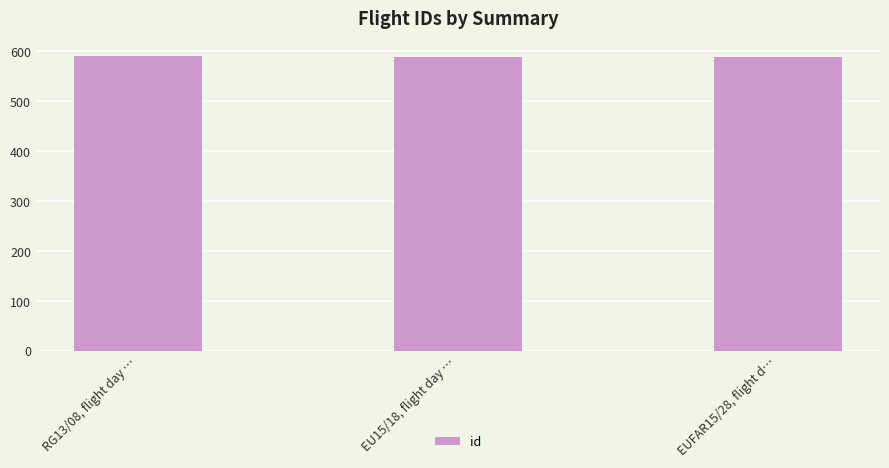

How many bars are there in total?

3